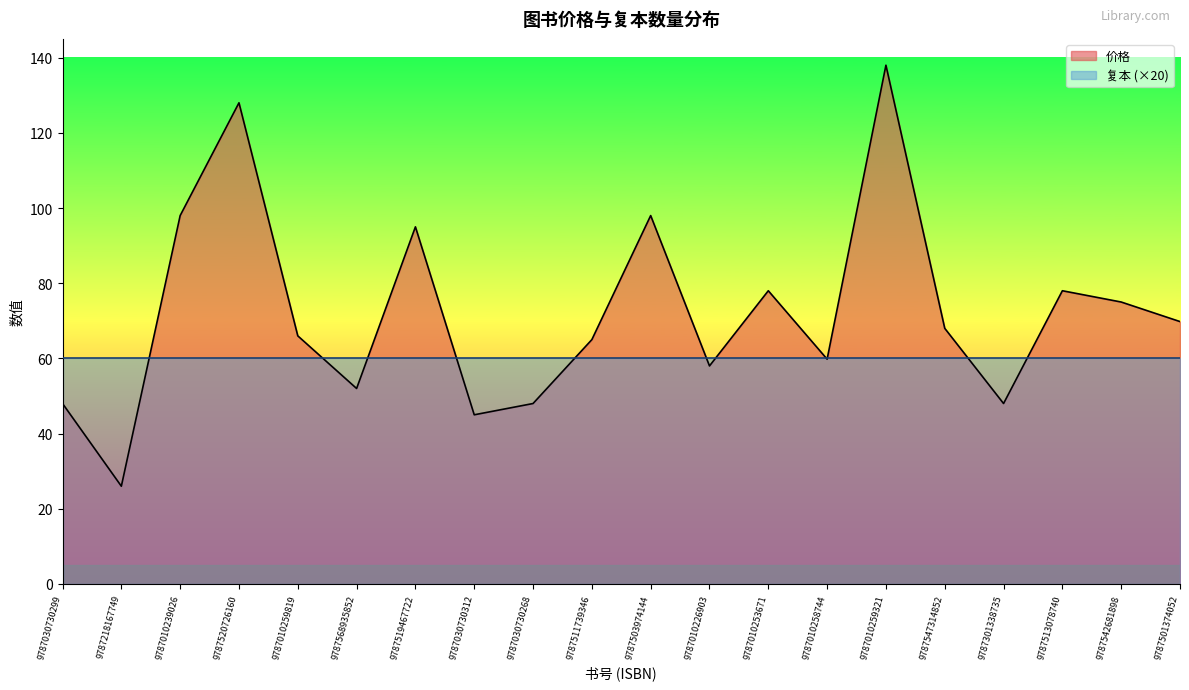

Which label corresponds to the largest value in the chart?

9787010259321